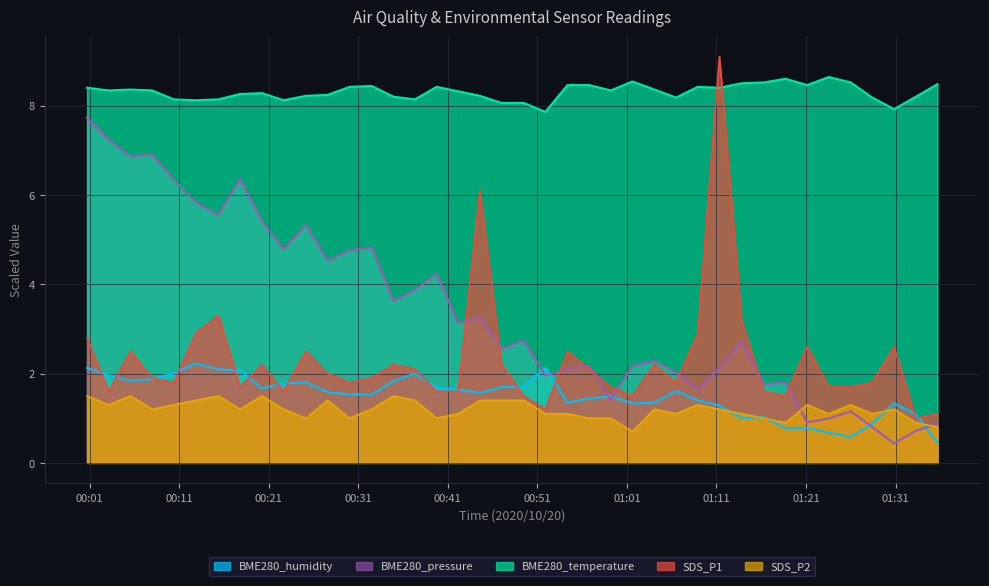

Which has a higher value, 2020/10/20 01:11:20 or 2020/10/20 01:04:04?

2020/10/20 01:04:04